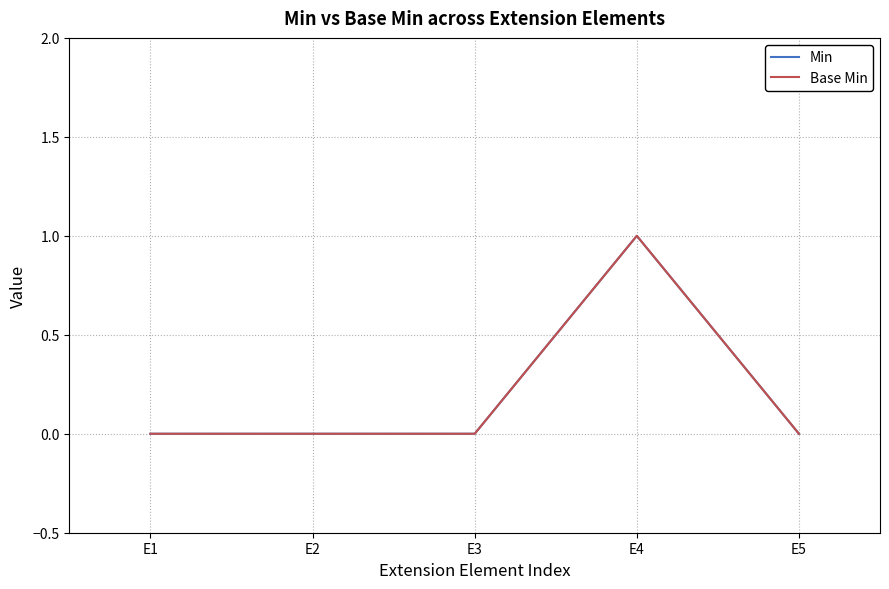

Is this an area chart (filled region under the line)?

No